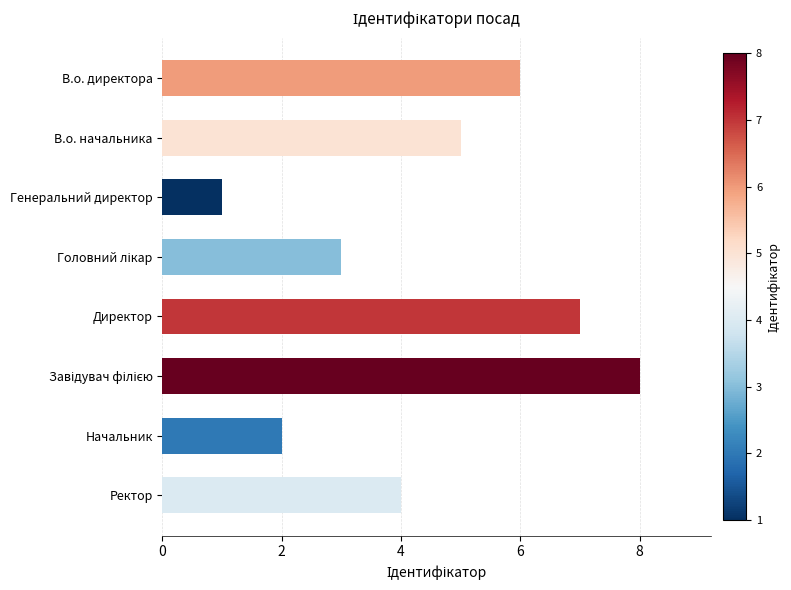

Does the chart contain stacked bars?

No